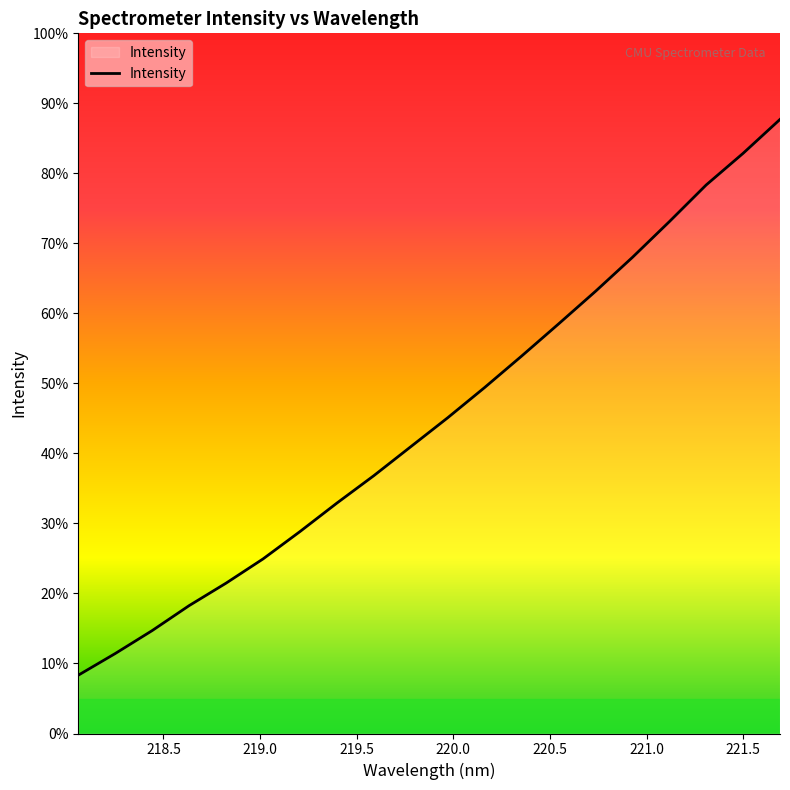

Does the chart display data point markers on the line(s)?

No